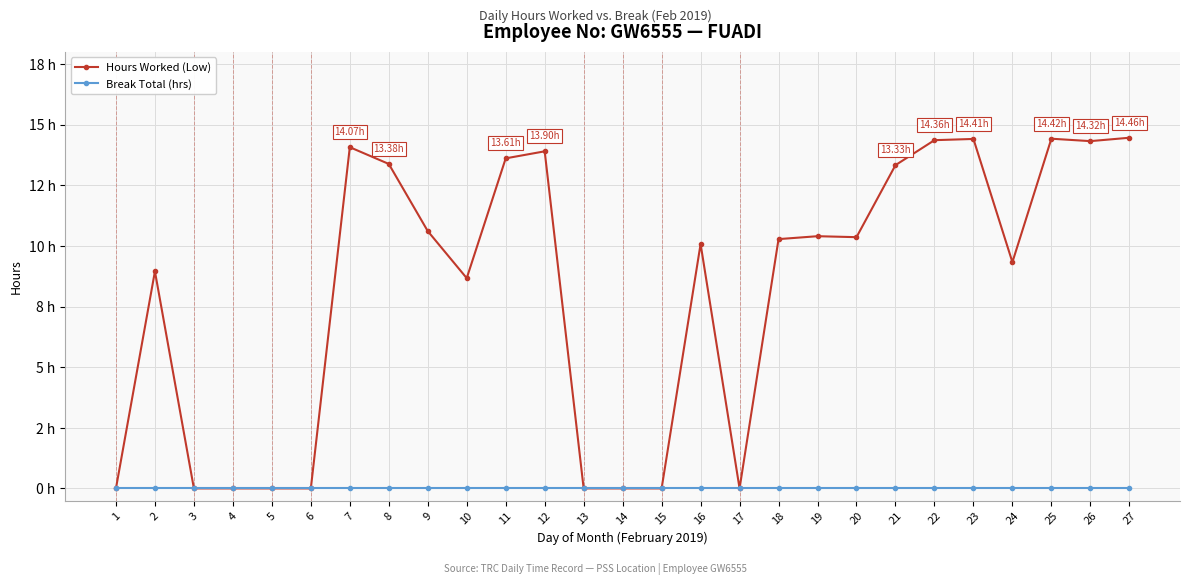

True or false: Break Total (hrs) and Hours Worked (Low) cross at least once.

False